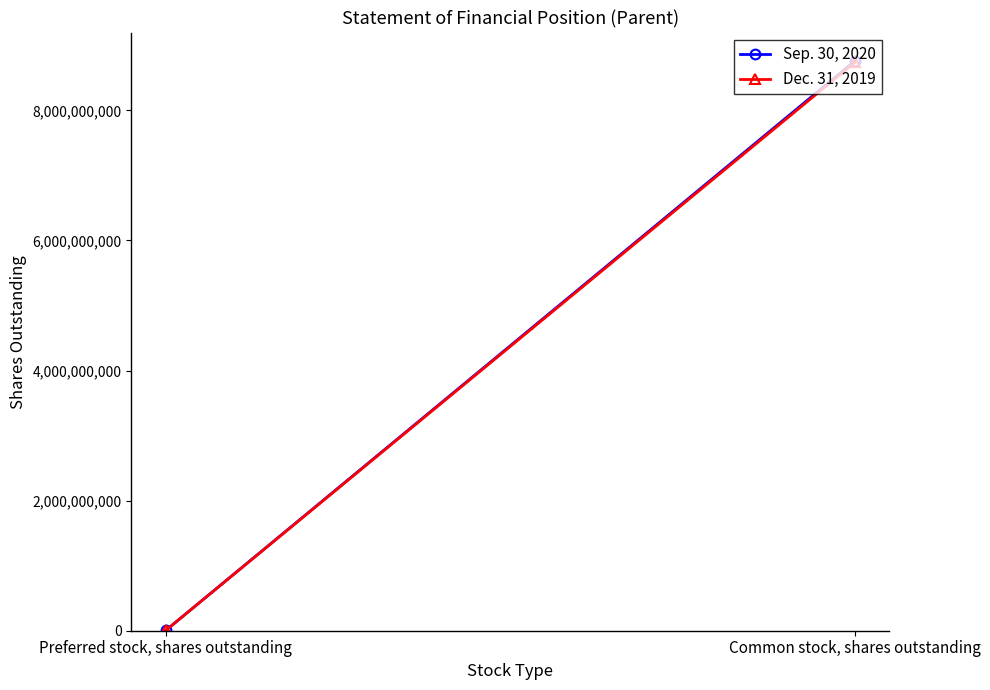

What is the total value across all series at Common stock, shares outstanding?

17498307000